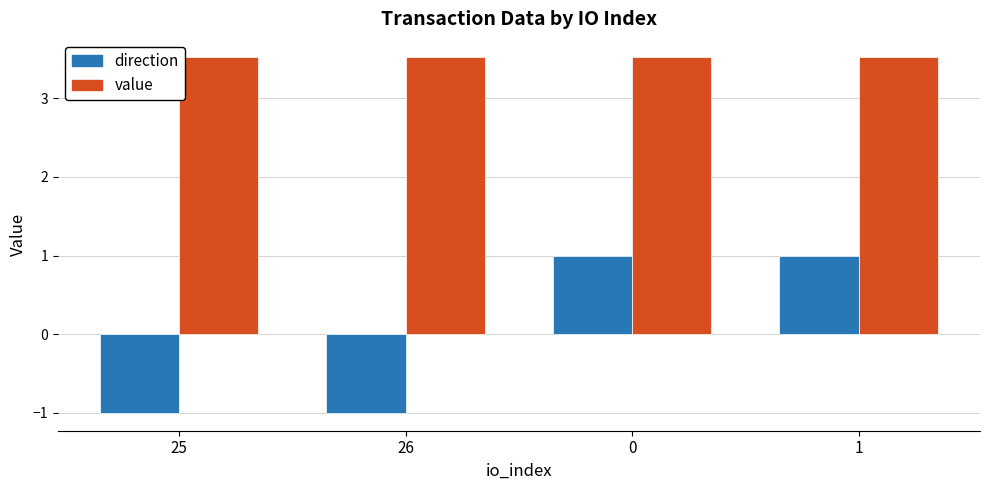

Are the bars grouped side by side (vs. stacked)?

Yes